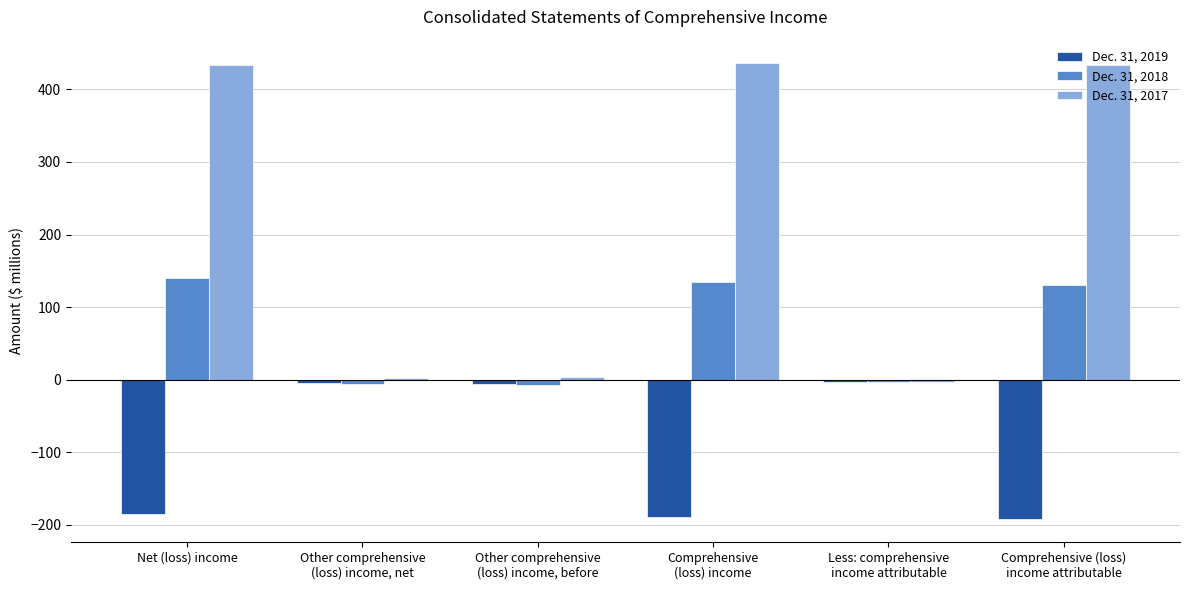

What is the smallest value displayed?

-192